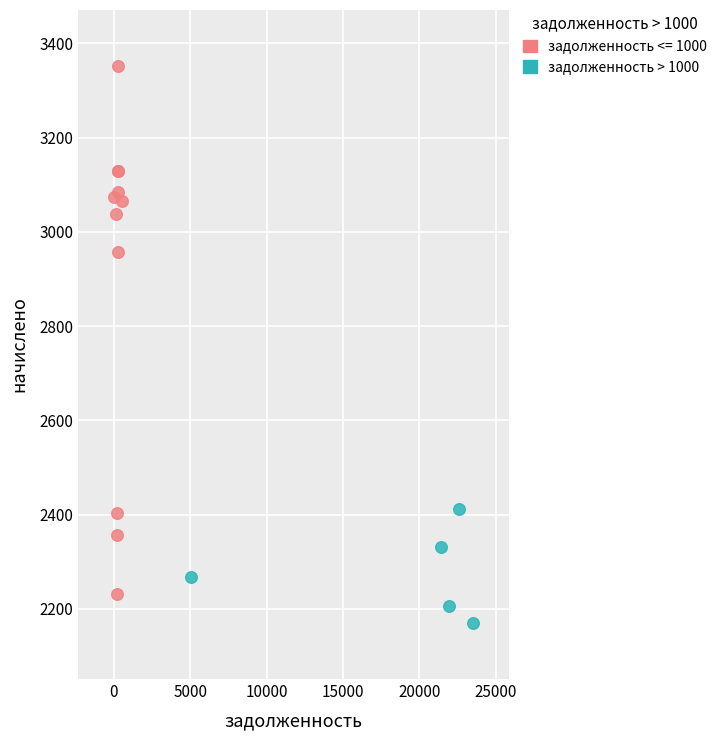

Which series contains the highest Y value?

задолженность <= 1000